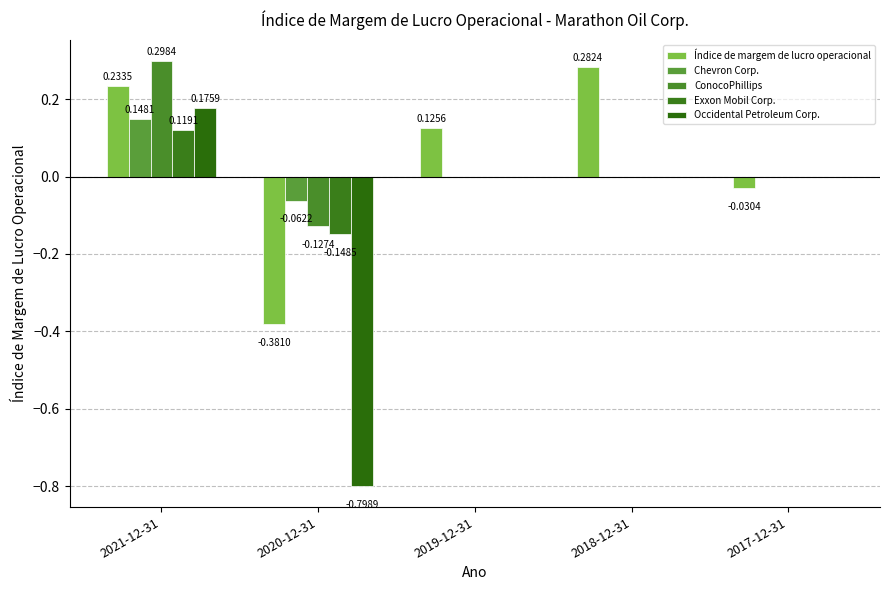

What is the maximum value shown in the chart?

0.3